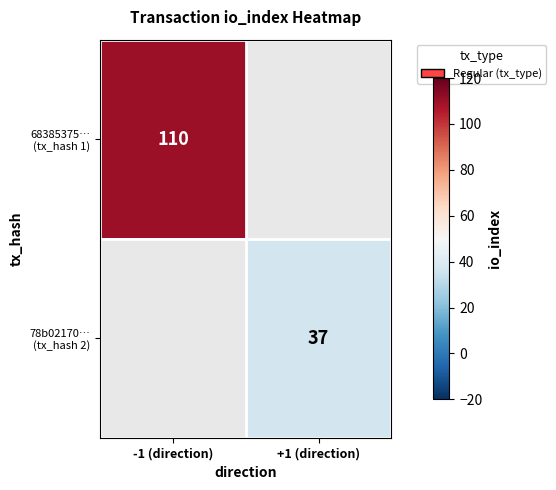

Is it true that 78b02170… (tx_hash 2) equals 21 at -1 (direction)?

False